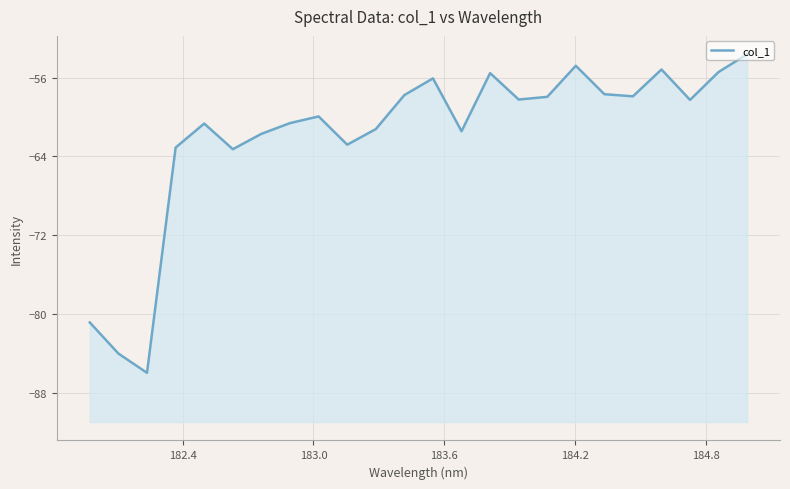

What is the average value?

-61.8